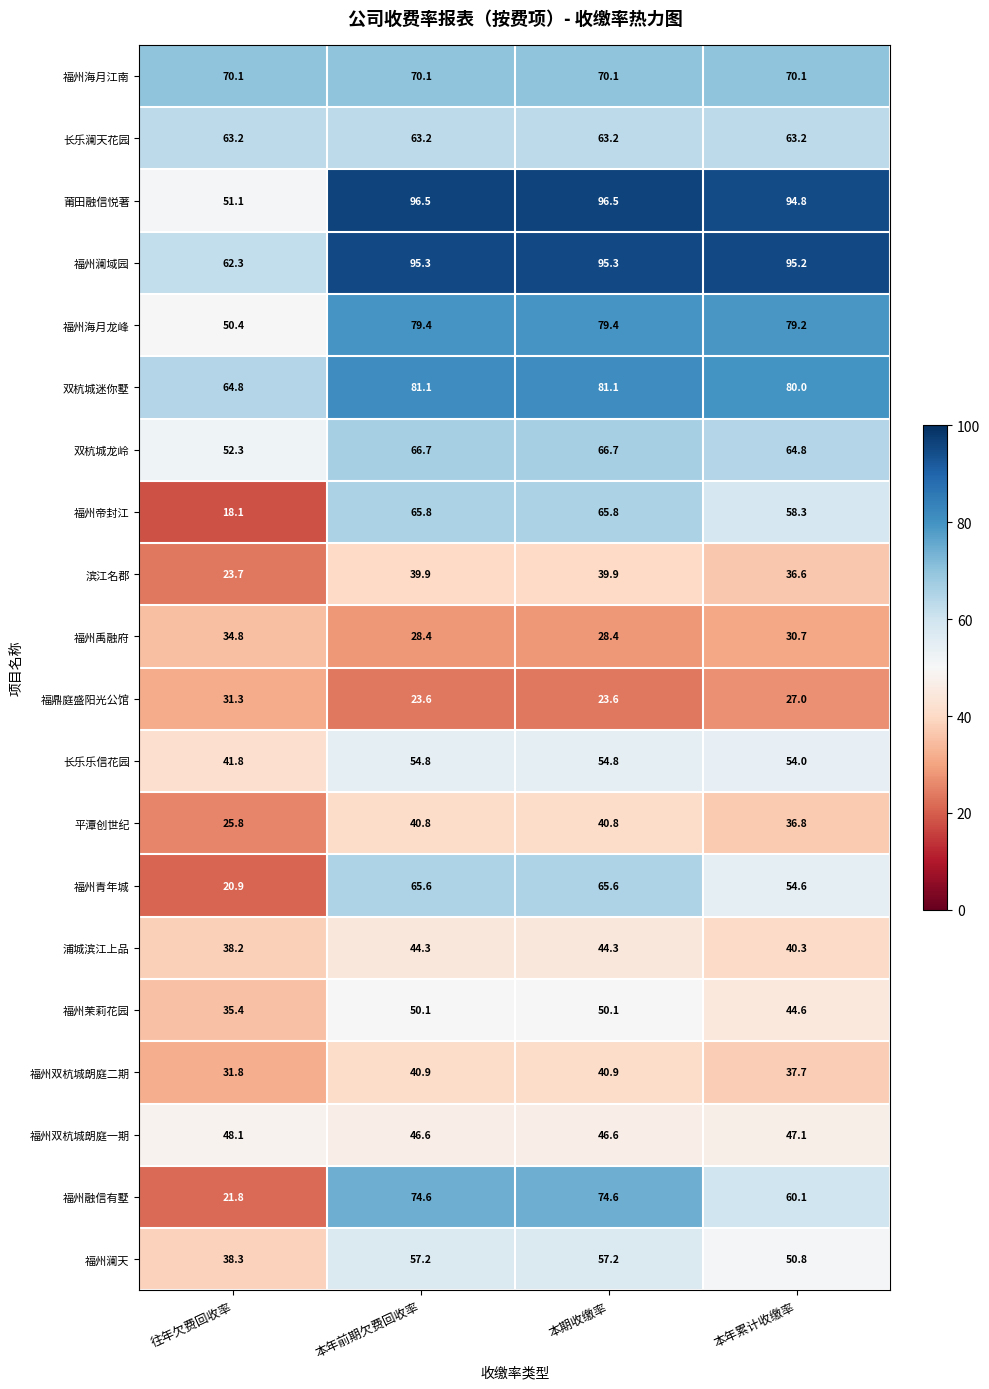

The 双杭城龙岭 series shows 113.9 at 本年累计收缴率. True or false?

False